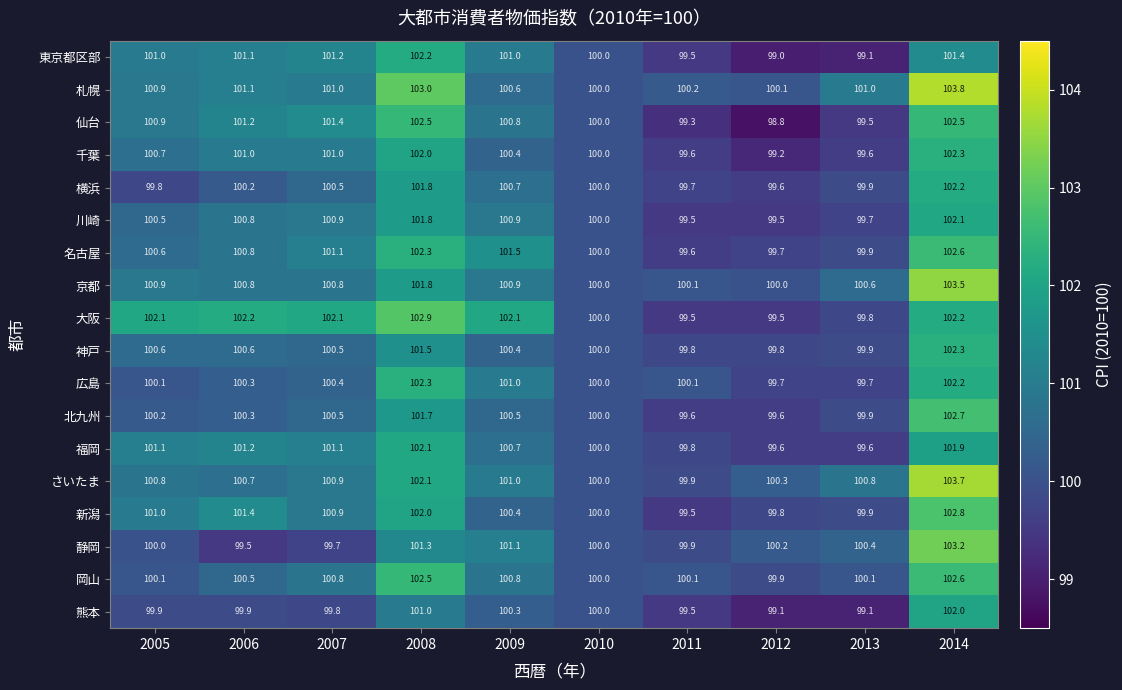

What is the difference between the highest and lowest values at 2008?

2.0